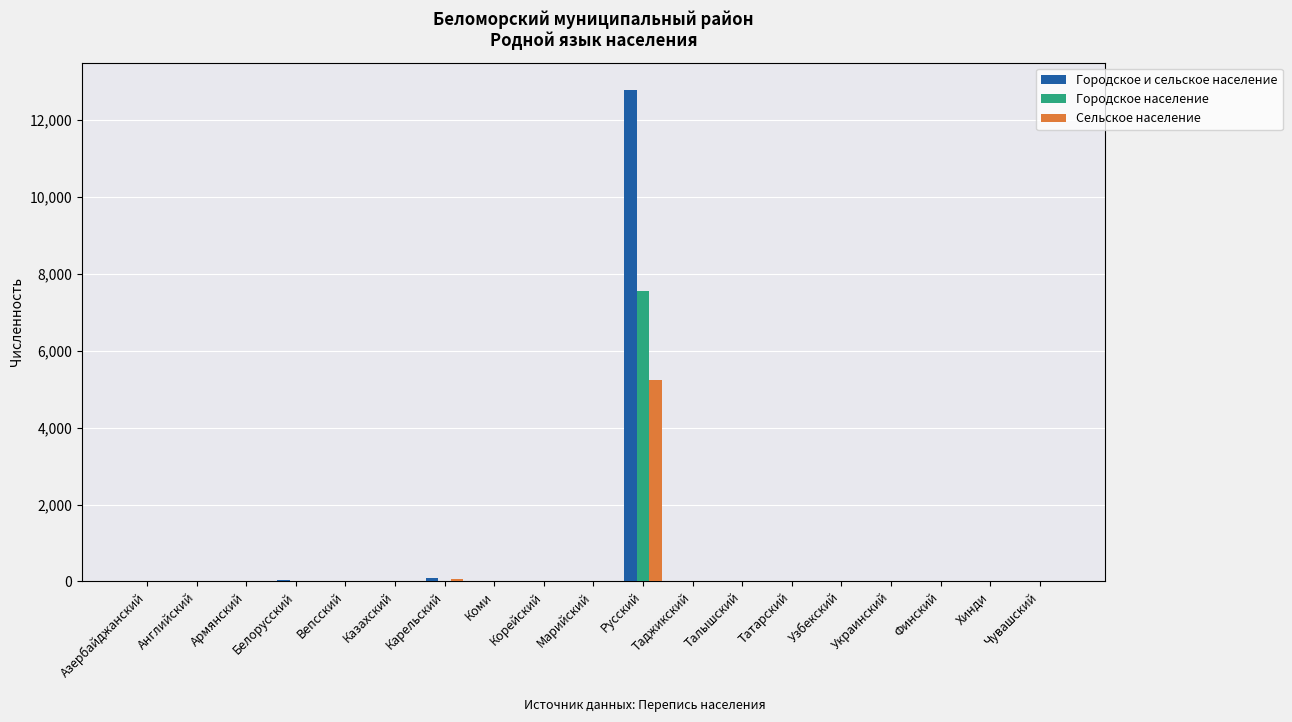

What is the maximum value shown in the chart?

12784